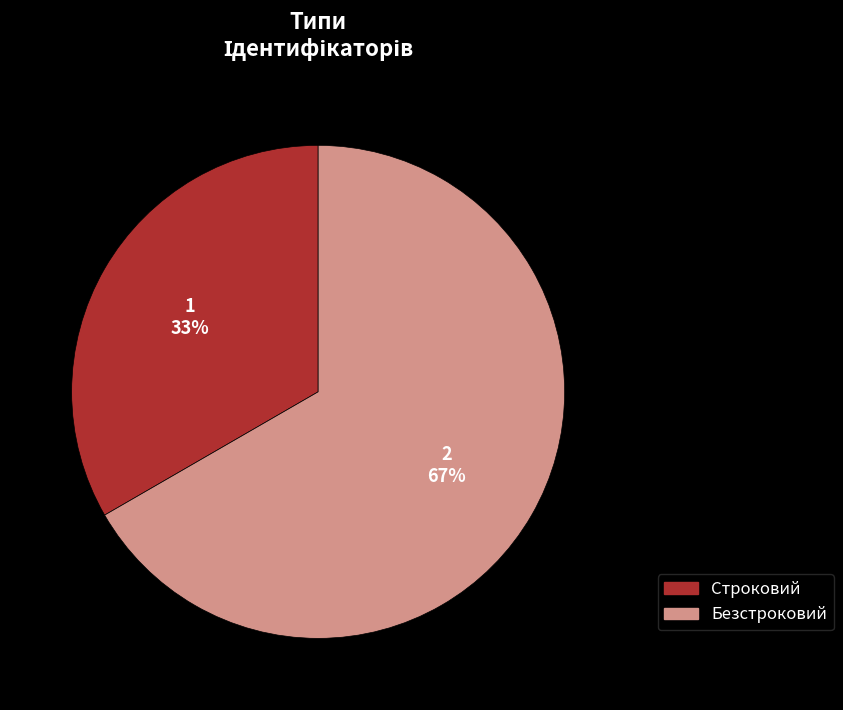

The Безстроковий slice represents 67% of the pie. True or false?

True